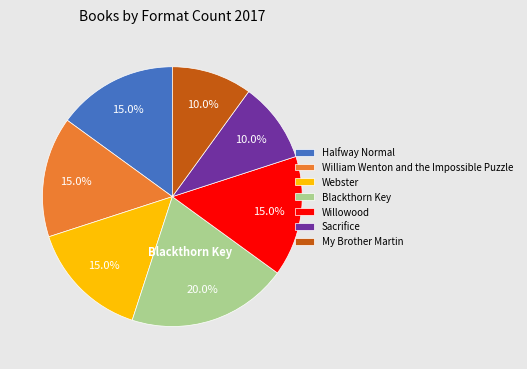

To the nearest percent, what is the combined percentage of Willowood and Webster?

30%